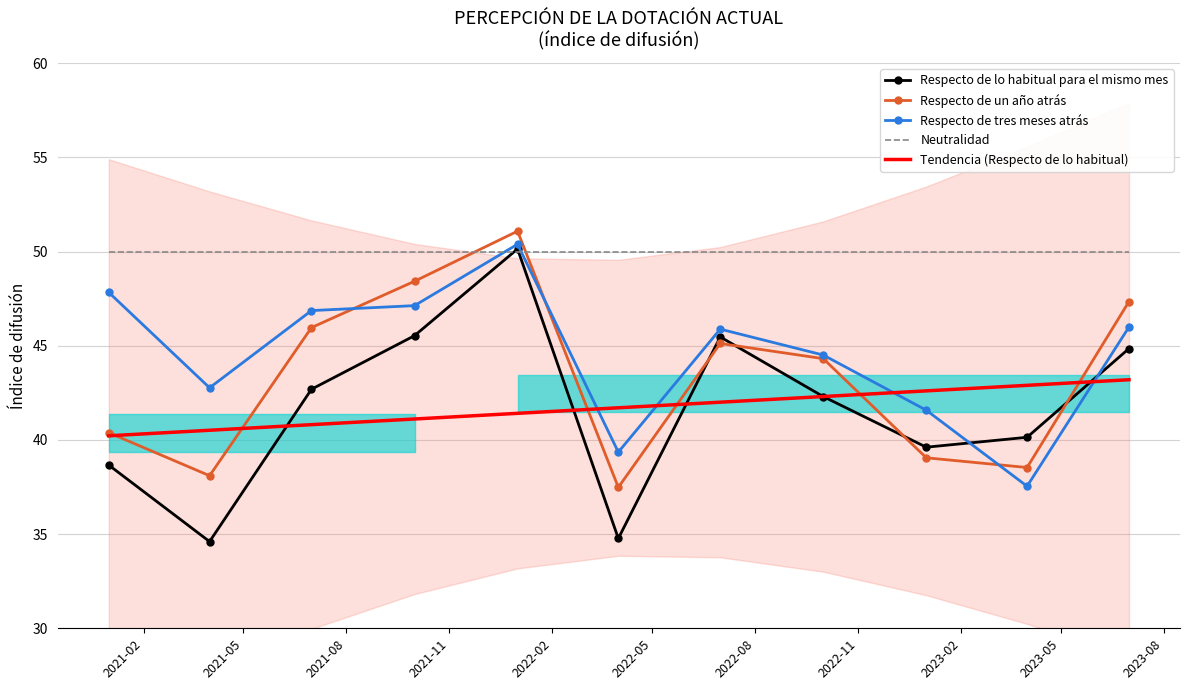

What is the highest value of the Respecto de un año atrás series?

51.1